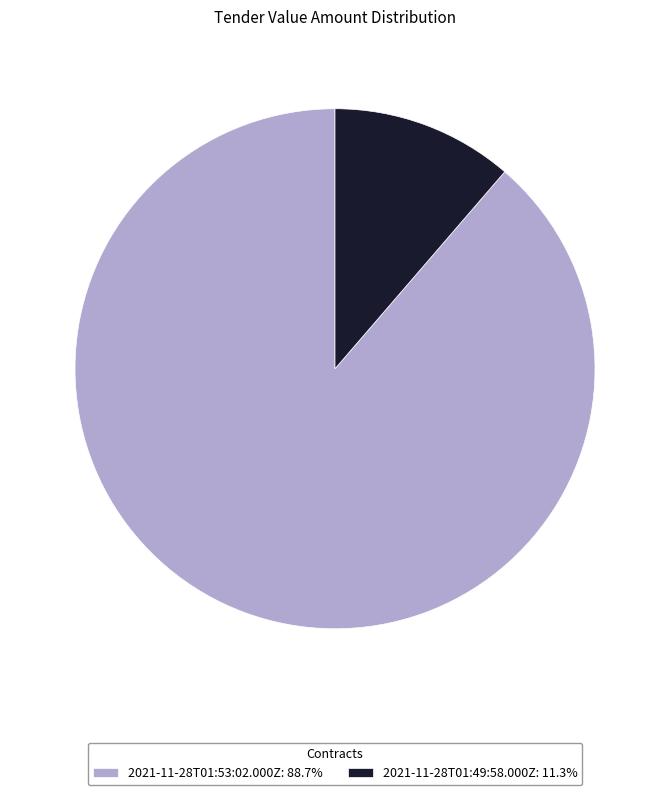

What is the largest slice in the pie chart?

2021-11-28T01:53:02.000Z